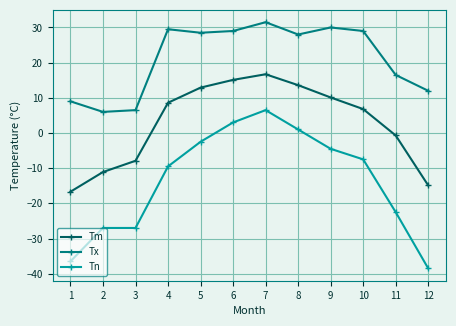

Reading left to right, list all the values displayed in this chart.

Tm: -16.7	-11.1	-7.9	8.6	12.9	15.1	16.7	13.6	10.1	6.8	-0.7	-14.9
Tx: 9.0	6.0	6.5	29.5	28.5	29.0	31.5	28.0	30.0	29.0	16.5	12.0
Tn: -36.5	-27.0	-27.0	-9.5	-2.5	3.0	6.5	1.0	-4.5	-7.5	-22.5	-38.5